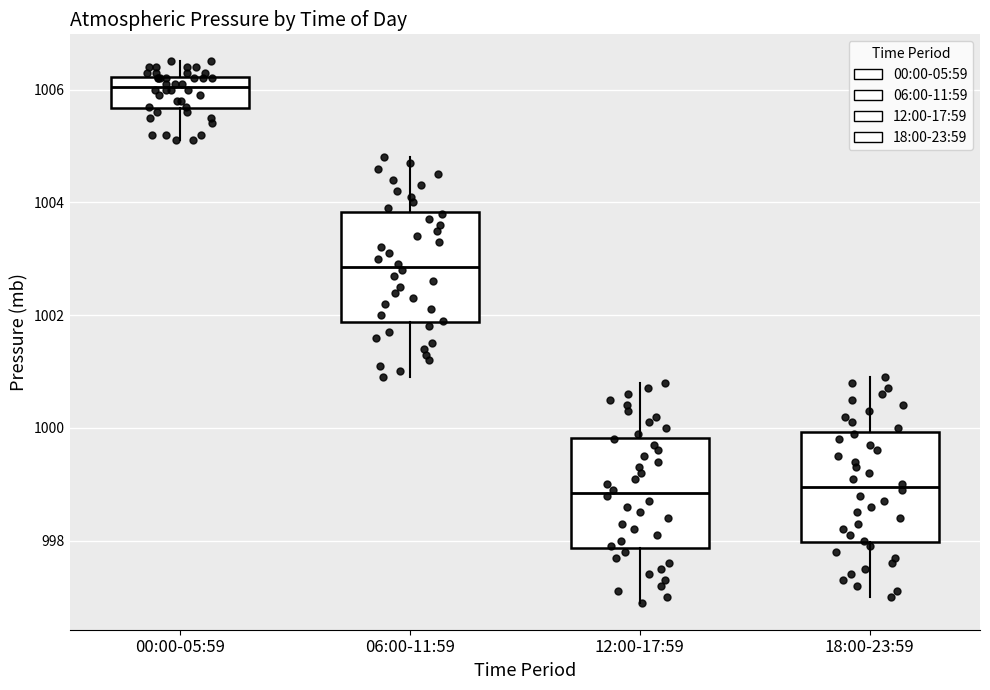

Reading left to right, transcribe this box plot: for each box, give where its median line is, the range the box spans, and where its two whiskers end, as read against the y-axis. The values are not printed on the chart, so give them approximately, as read against the axis.

00:00-05:59: median 1006.0, box 1005.6 to 1006.2, whiskers 1005.2 to 1006.6
06:00-11:59: median 1002.8, box 1001.8 to 1003.8, whiskers 1001.0 to 1004.8
12:00-17:59: median 998.8, box 997.8 to 999.8, whiskers 997.0 to 1000.8
18:00-23:59: median 999.0, box 998.0 to 1000.0, whiskers 997.0 to 1001.0